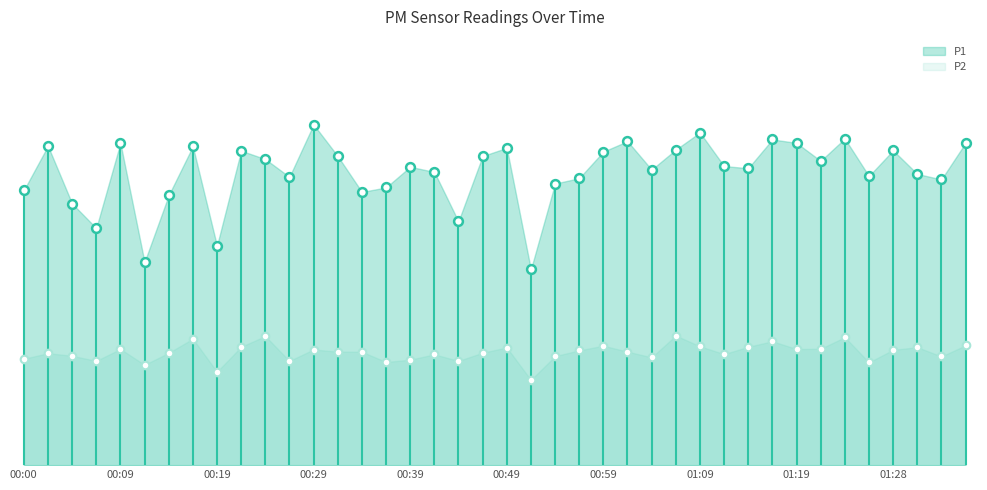

What are all the series names shown in the legend?

P1, P2